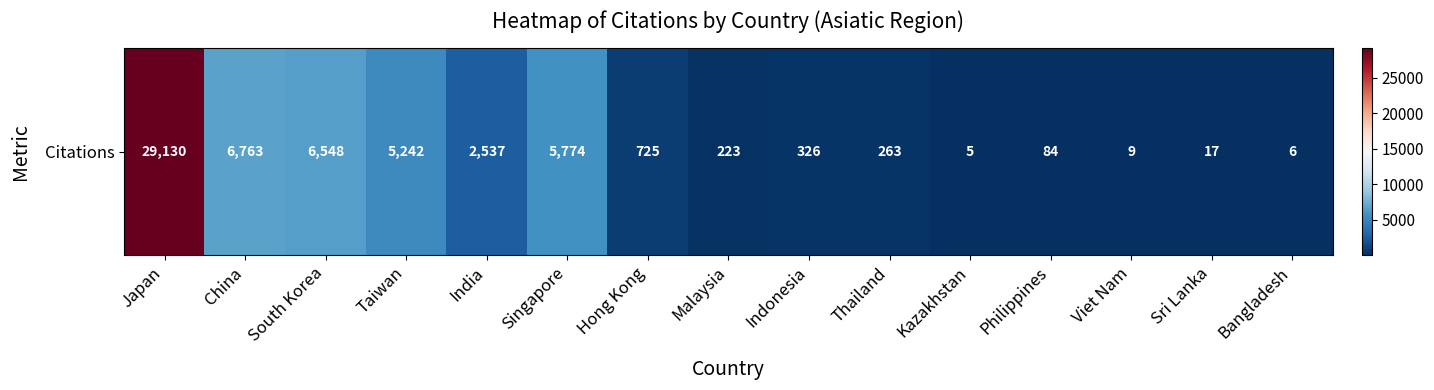

What is the difference between the maximum and minimum values?

29125